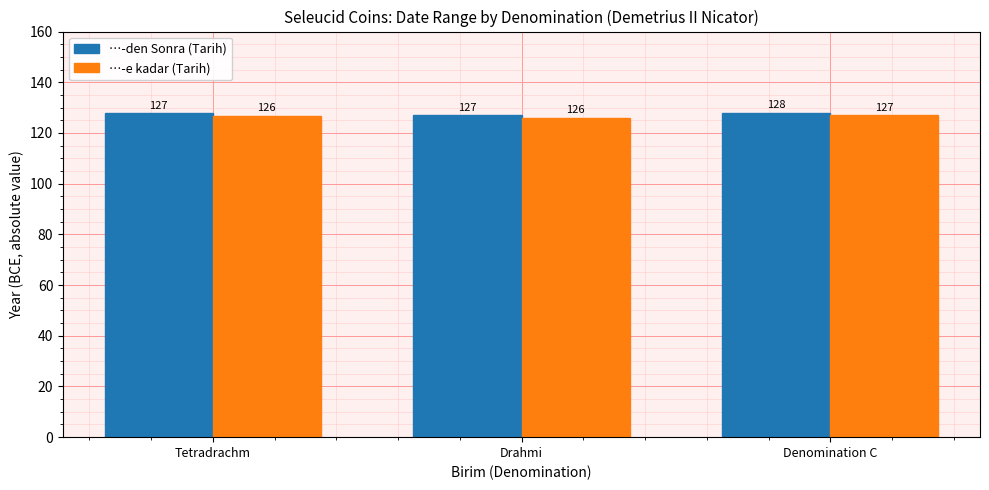

Rank the series by their maximum value, from lowest to highest.

…-e kadar (Tarih), …-den Sonra (Tarih)